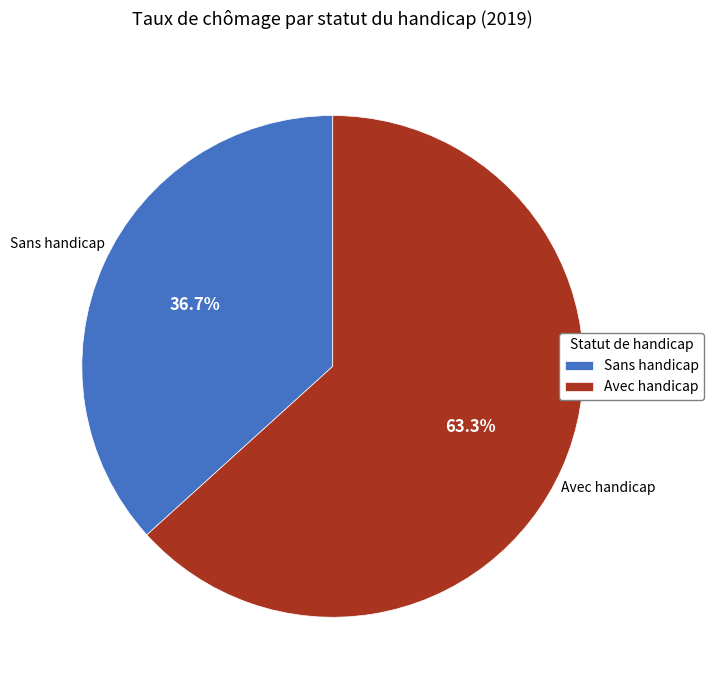

To the nearest percent, what percentage of the pie is Sans handicap?

37%